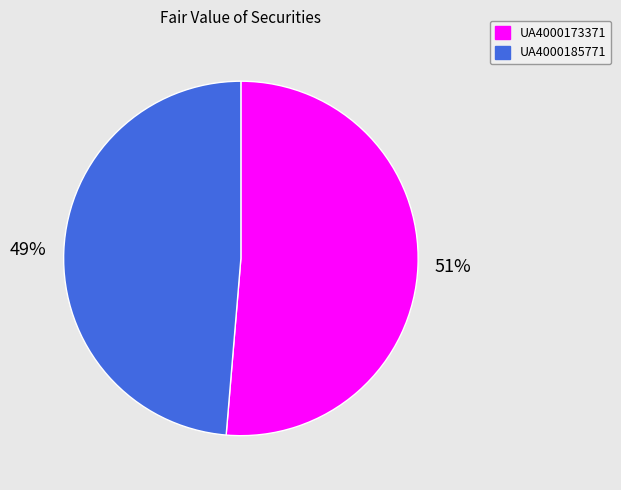

Rank the categories by value from lowest to highest.

UA4000185771, UA4000173371